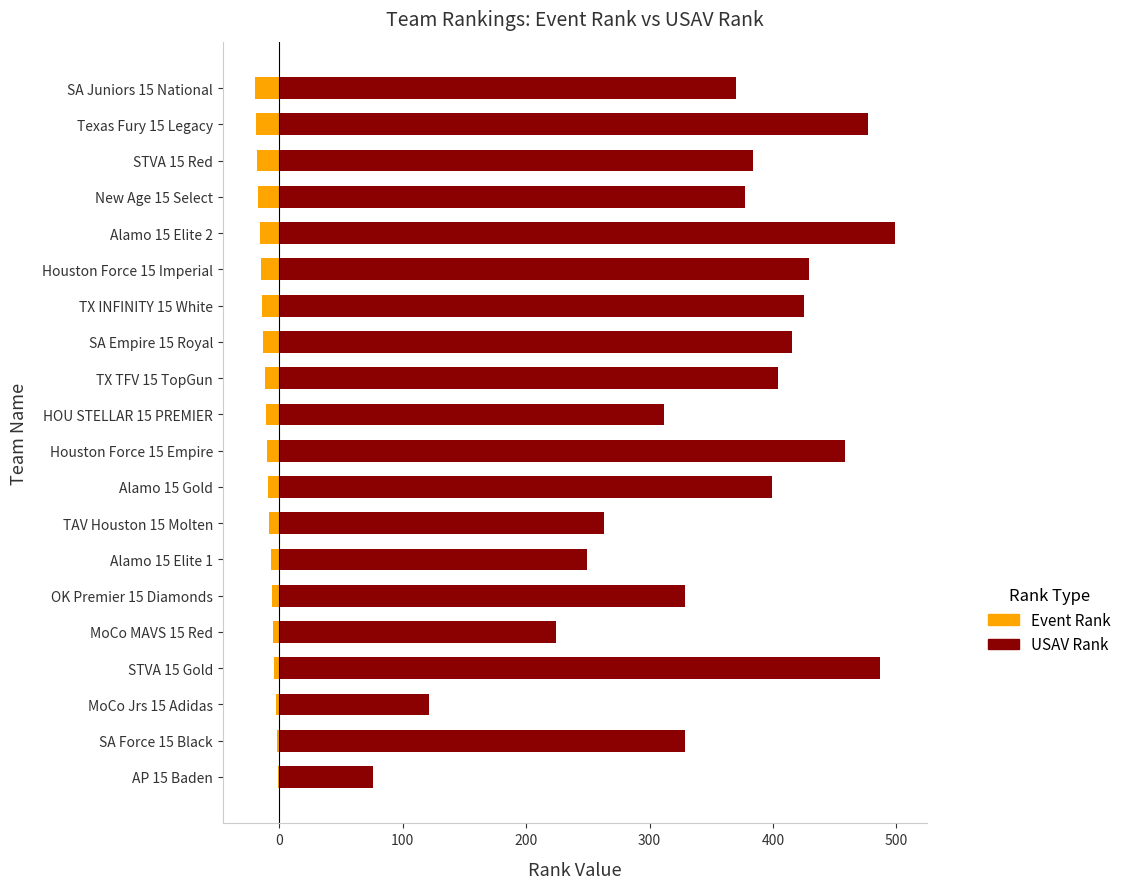

Which series has the largest range (max minus min)?

USAV Rank